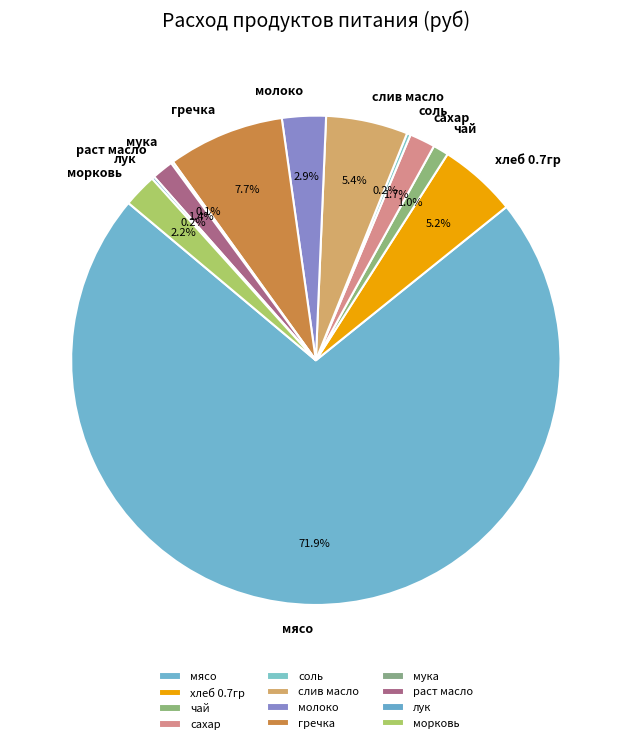

Which slice is the largest?

мясо